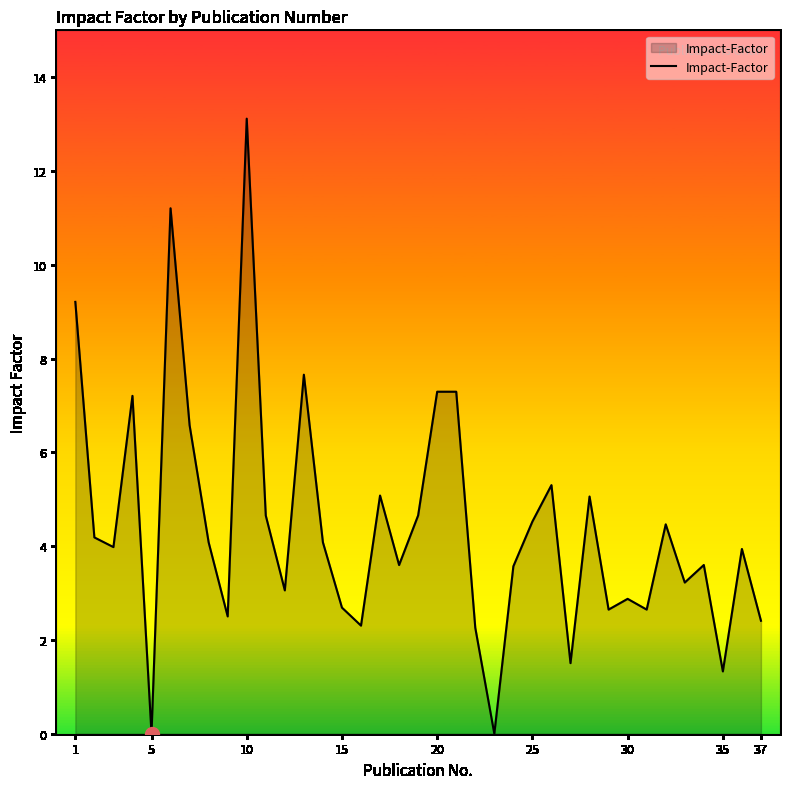

Is it true that the value at 10 is 22.6?

False